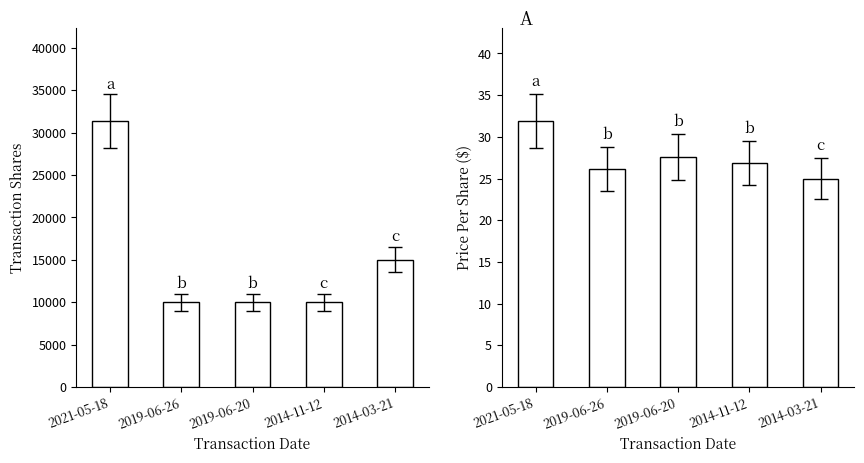

Is the value of transactionPricePerShare at 2014-03-21 greater than the value of transactionShares at 2019-06-20?

No